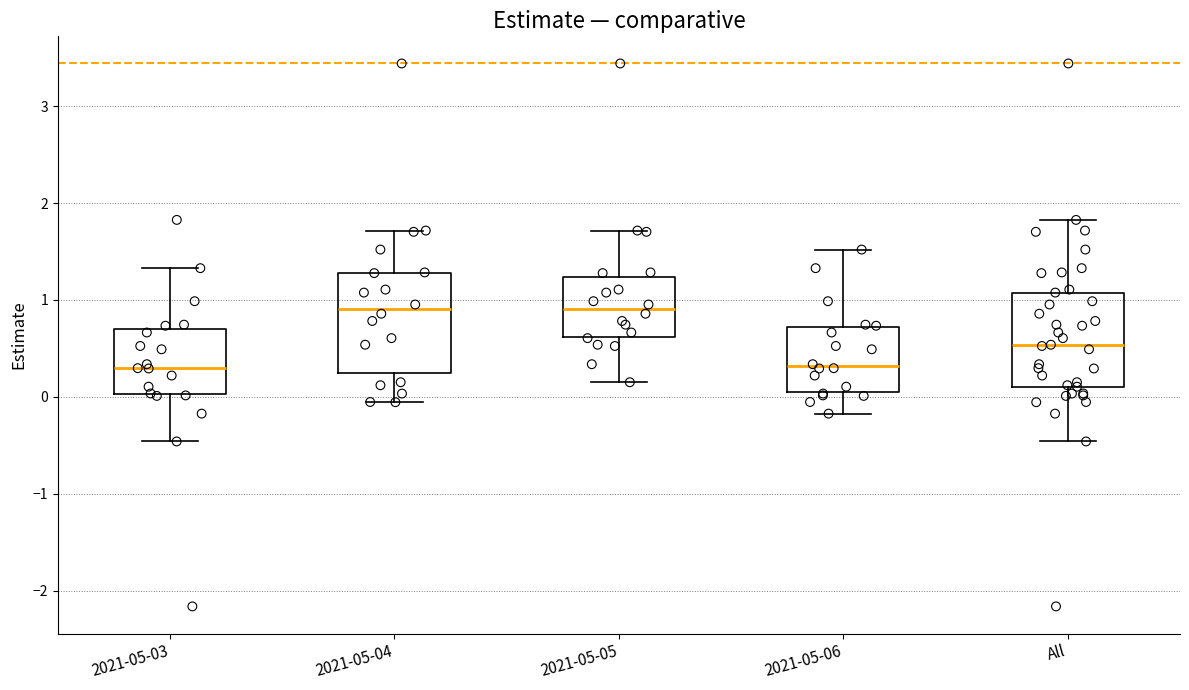

Where does the upper whisker of the box for 2021-05-06 end on the y-axis? The values are not printed on the chart, so give them approximately, as read against the axis.

1.5